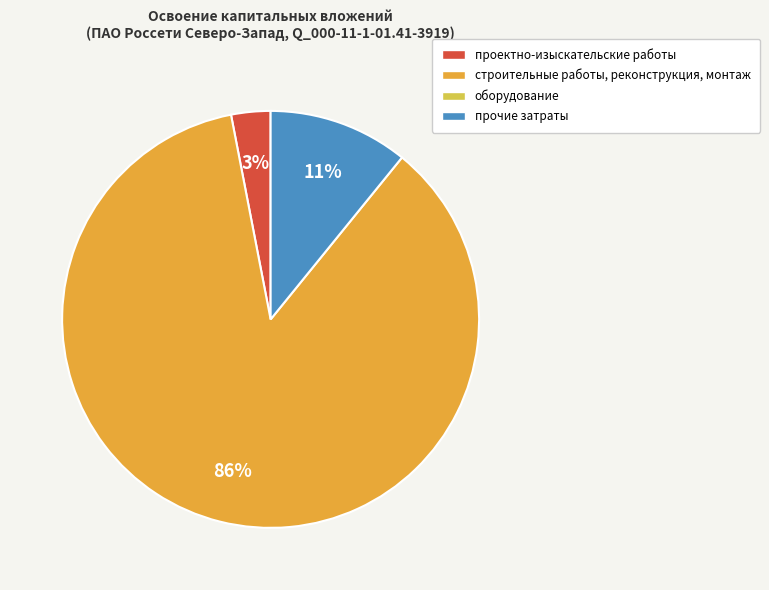

How many slices are in this pie chart?

3